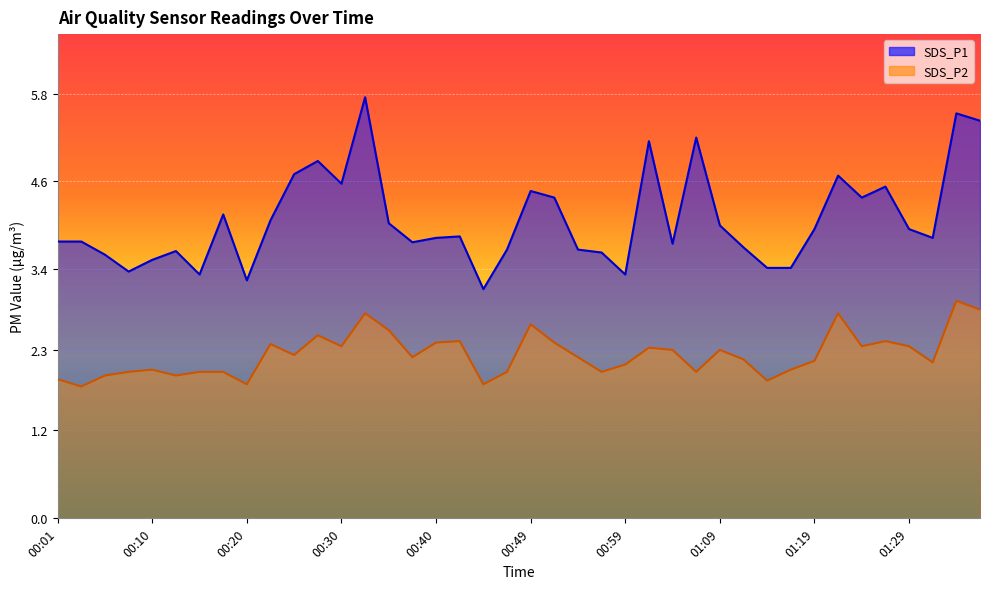

What is the sum of all SDS_P2 values?

89.5